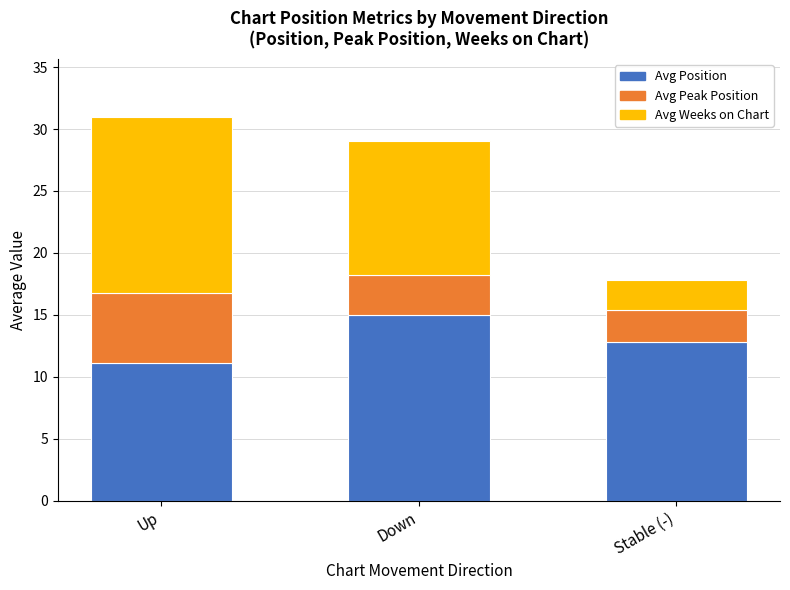

Rank the categories by Avg Position value from lowest to highest.

Up, Stable (-), Down